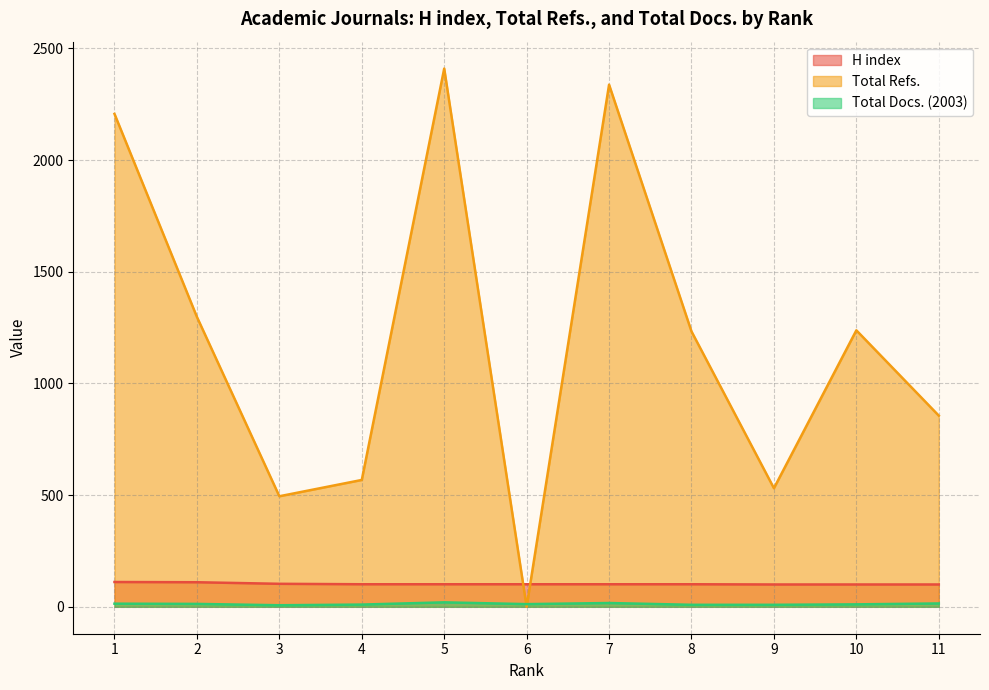

Rank the series by their maximum value, from highest to lowest.

Total Refs., H index, Total Docs. (2003)